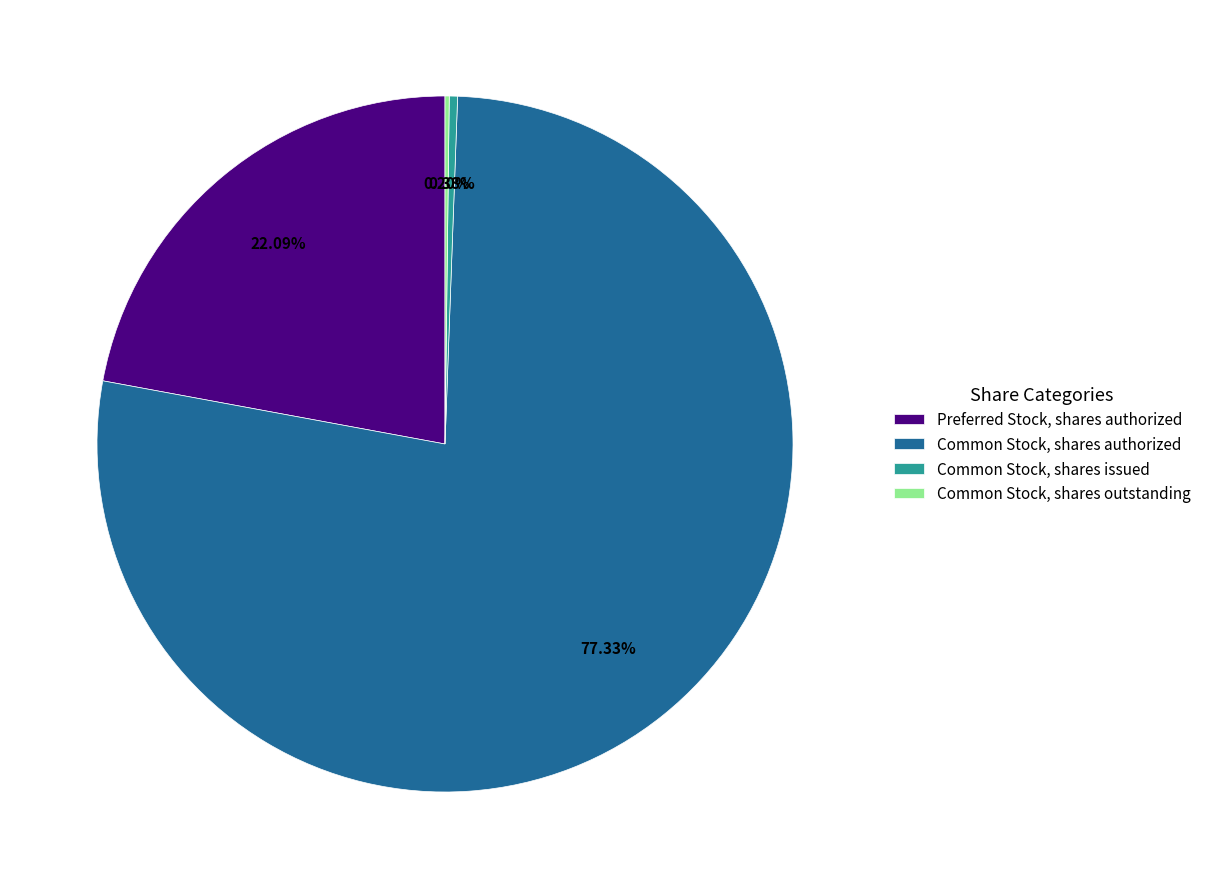

To the nearest percent, what is the combined percentage of Common Stock, shares issued and Common Stock, shares authorized?

78%